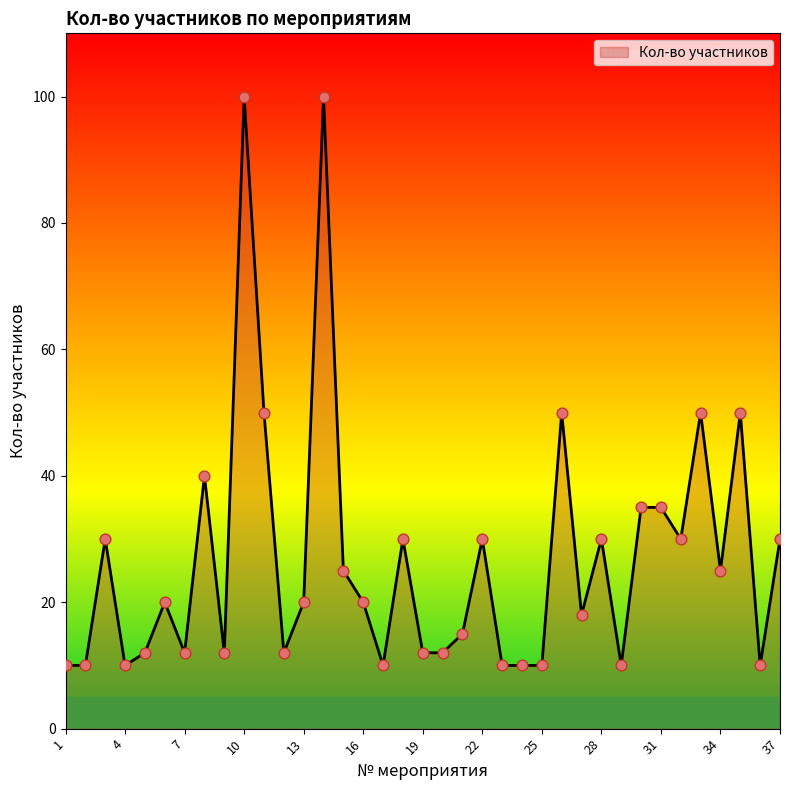

What is the maximum value shown in the chart?

100